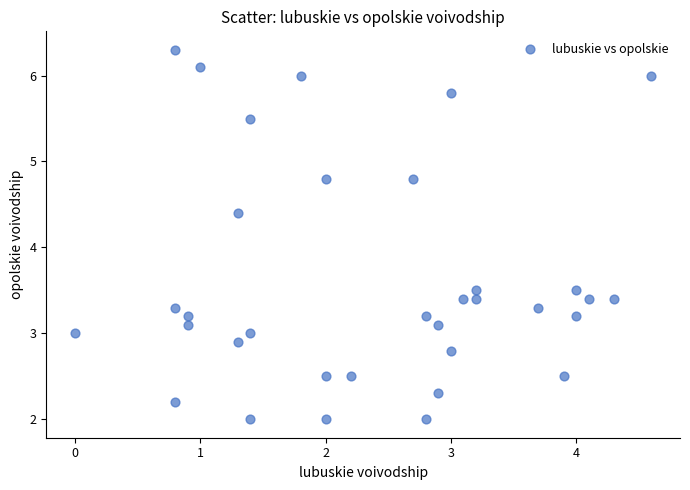

What is the range of Y values (max minus min)?

4.3